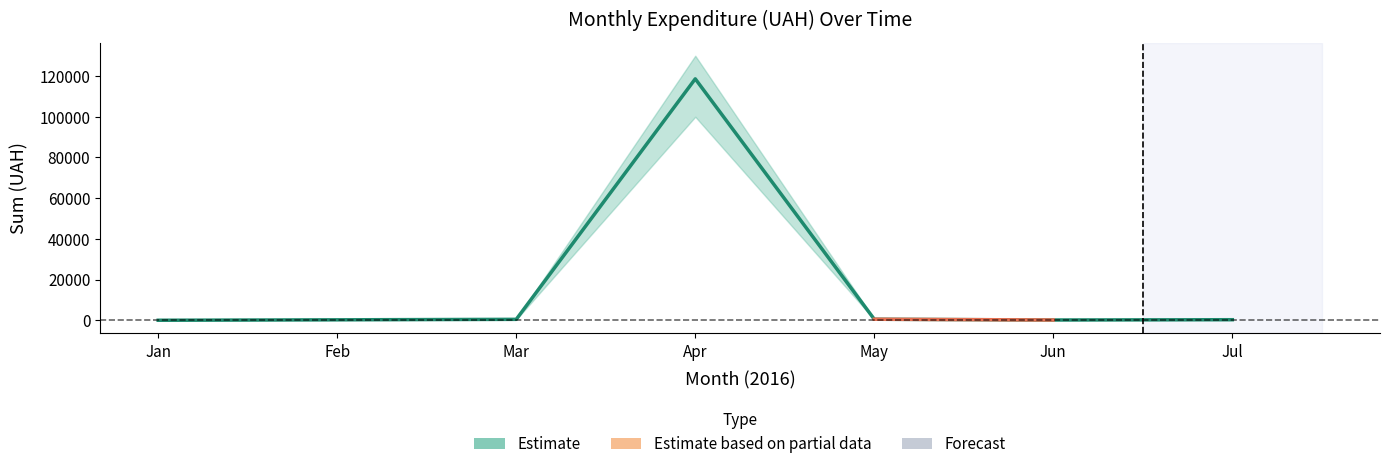

At which label is the value closest to 59321?

May